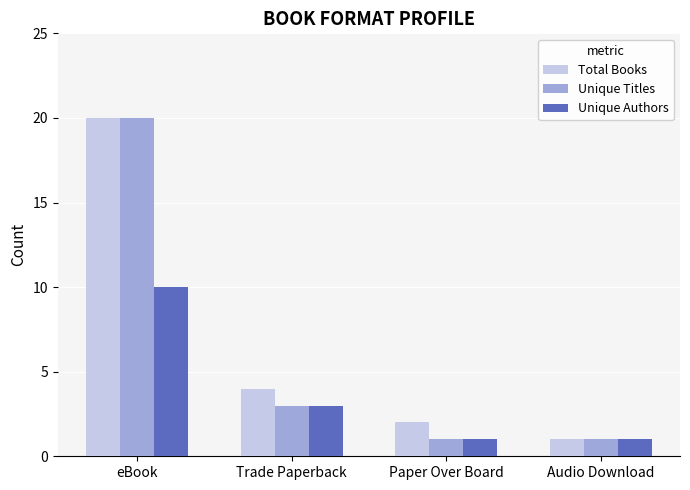

Reading right to left, extract all data points from this chart.

Total Books: 1	2	4	20
Unique Titles: 1	1	3	20
Unique Authors: 1	1	3	10